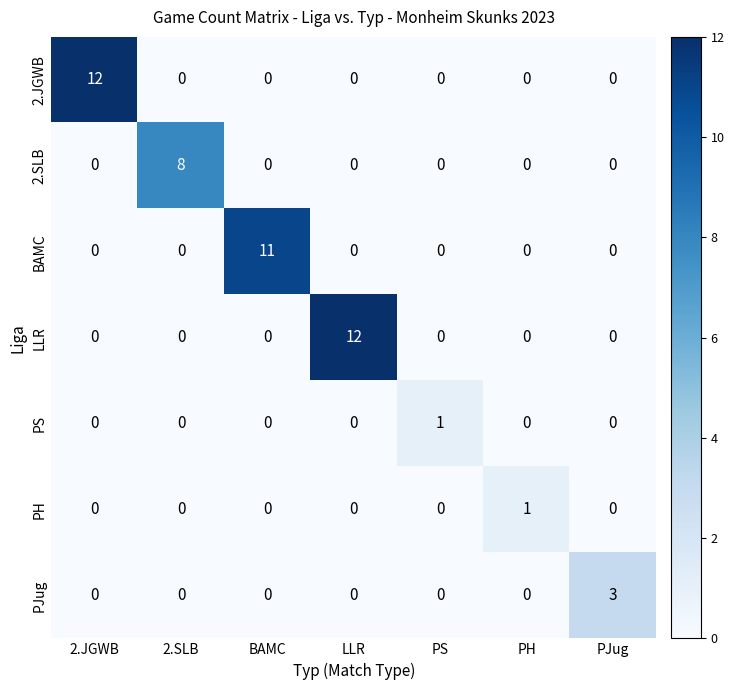

How many PH values are between 0 and 1?

7